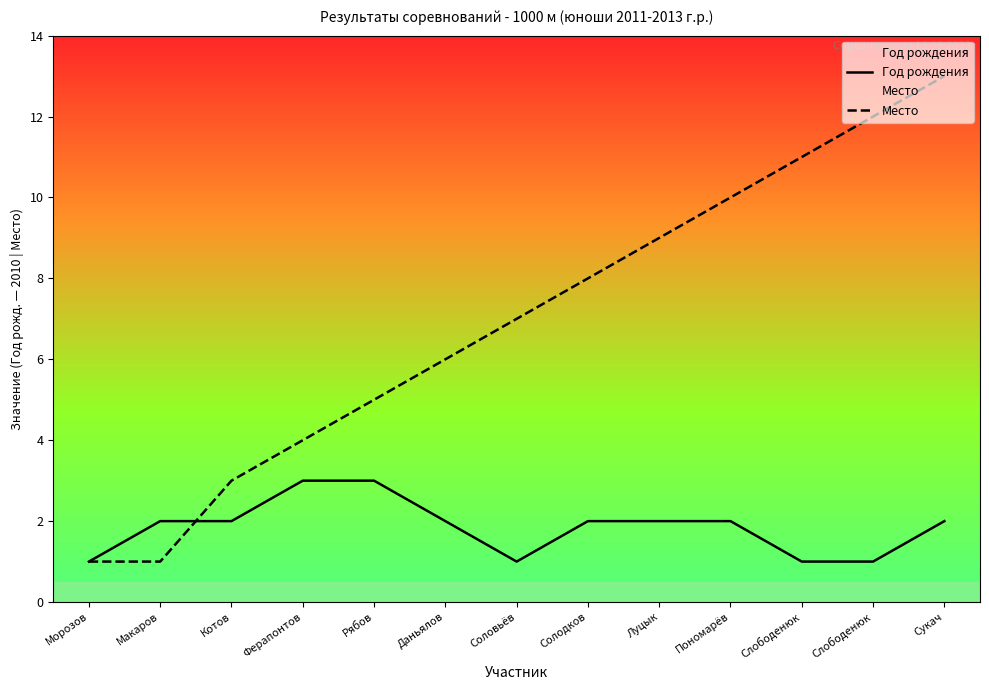

At which category is the sum across all series the highest?

Сукач